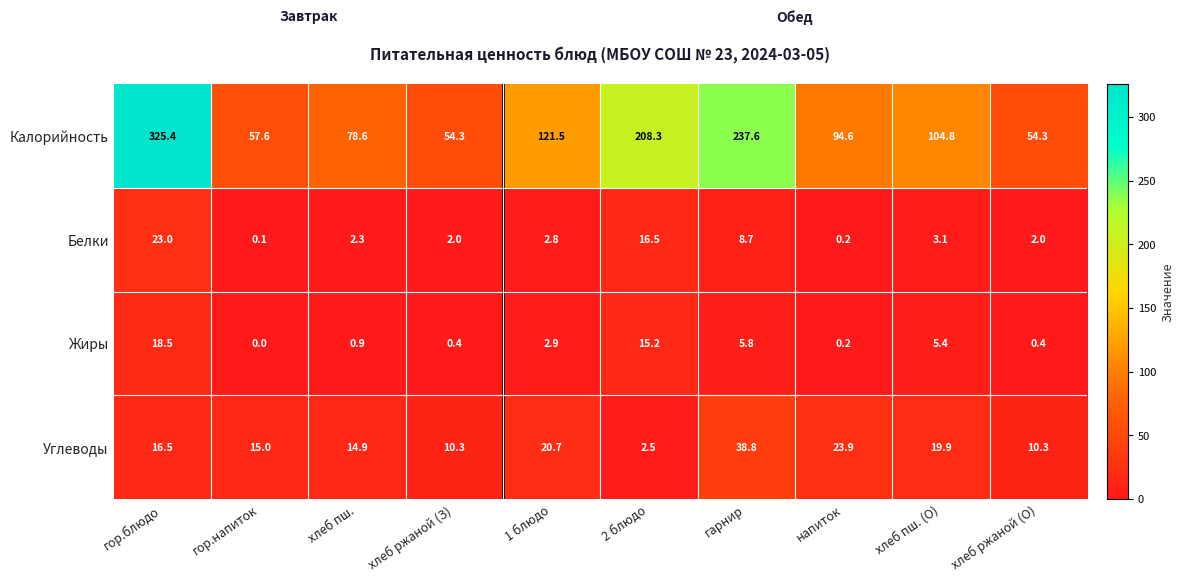

Between хлеб ржаной (З) and 2 блюдо, which series saw the biggest shift?

Калорийность